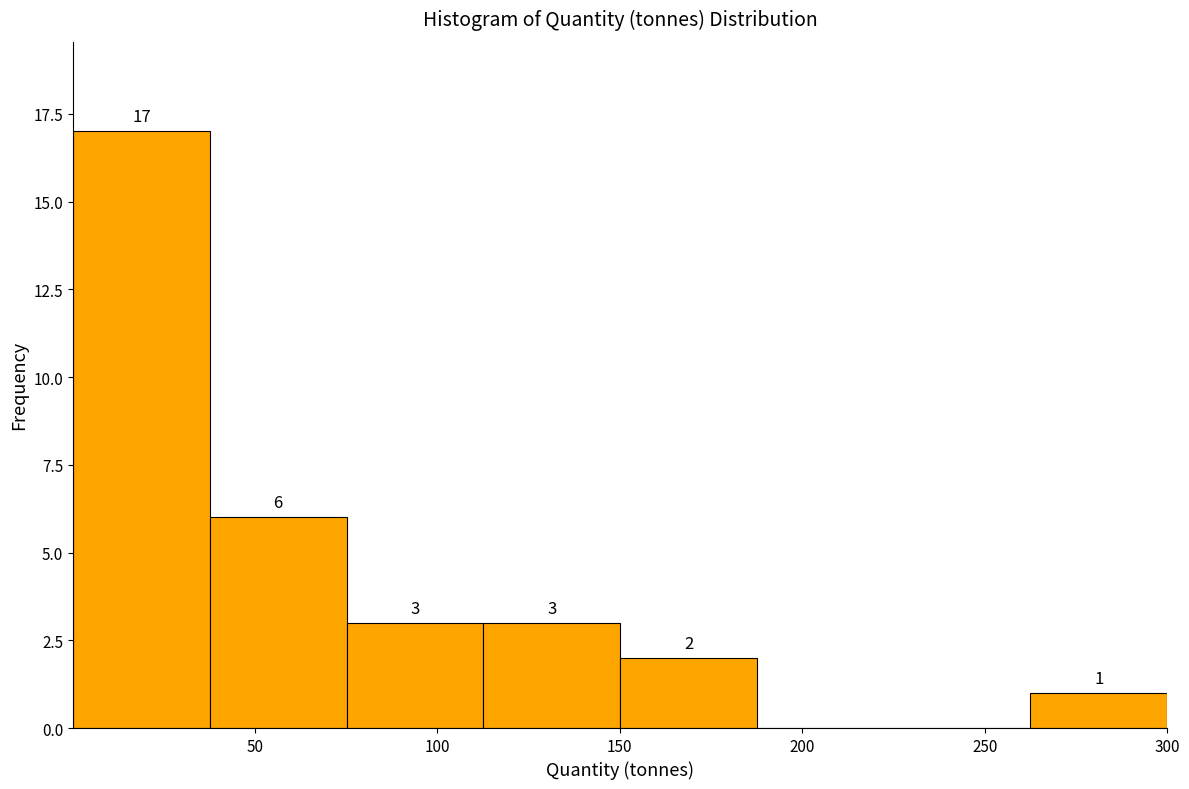

Which range on the x-axis has the tallest bar?

0 to 40